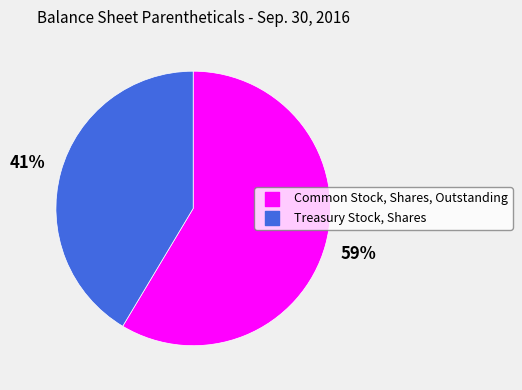

How many slices are in this pie chart?

2